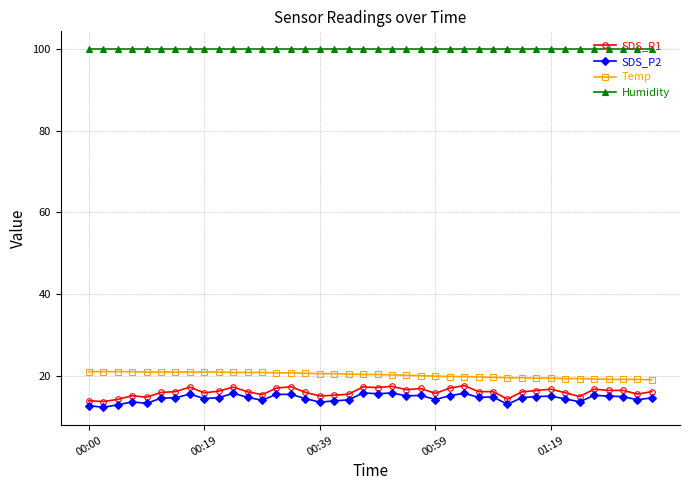

Which series has the largest total across all categories?

Humidity